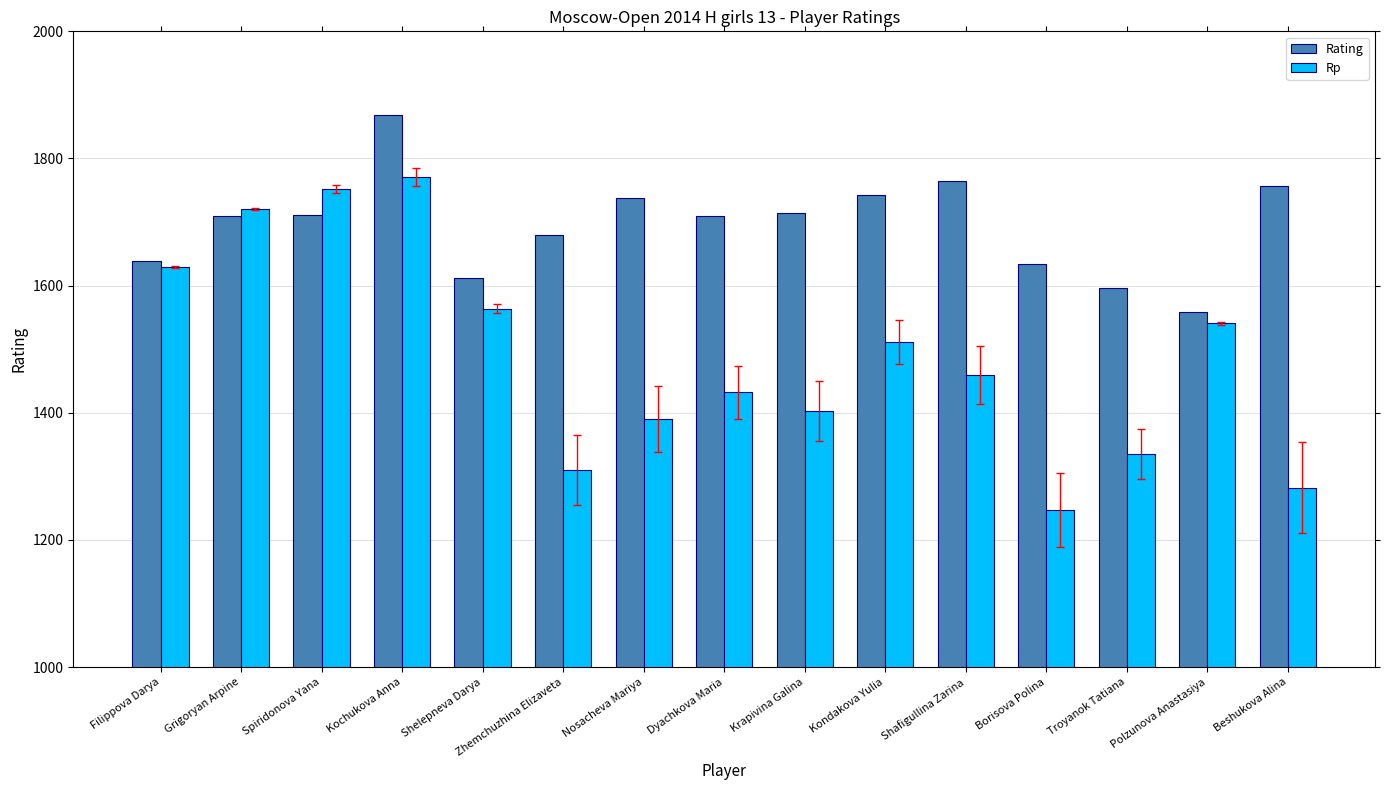

What position from the right is Nosacheva Mariya?

9